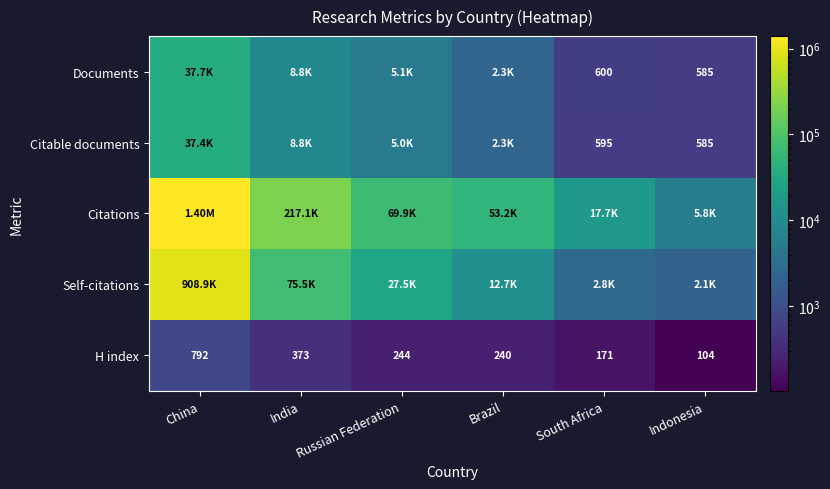

At which label does H index reach its peak?

China